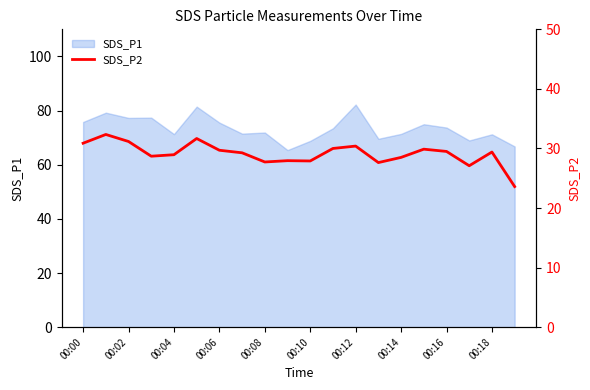

The value of SDS_P1 at 00:18 is 114.4. True or false?

False